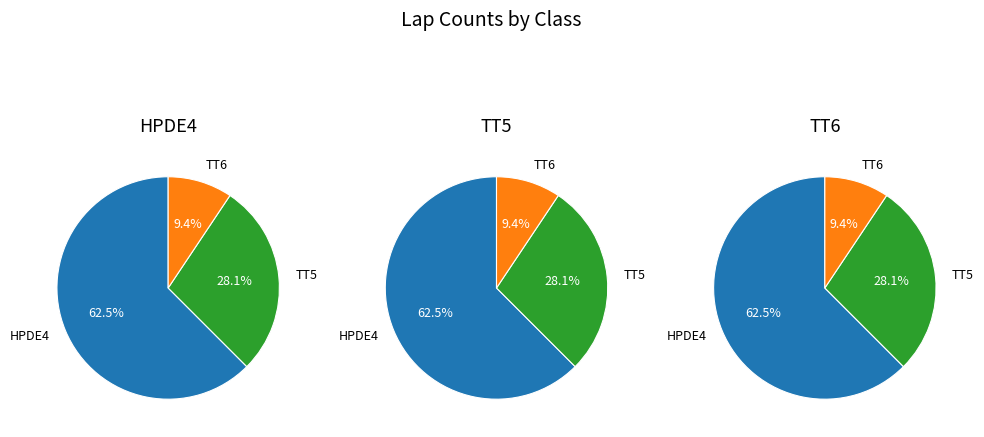

Count the number of slices in the pie.

3